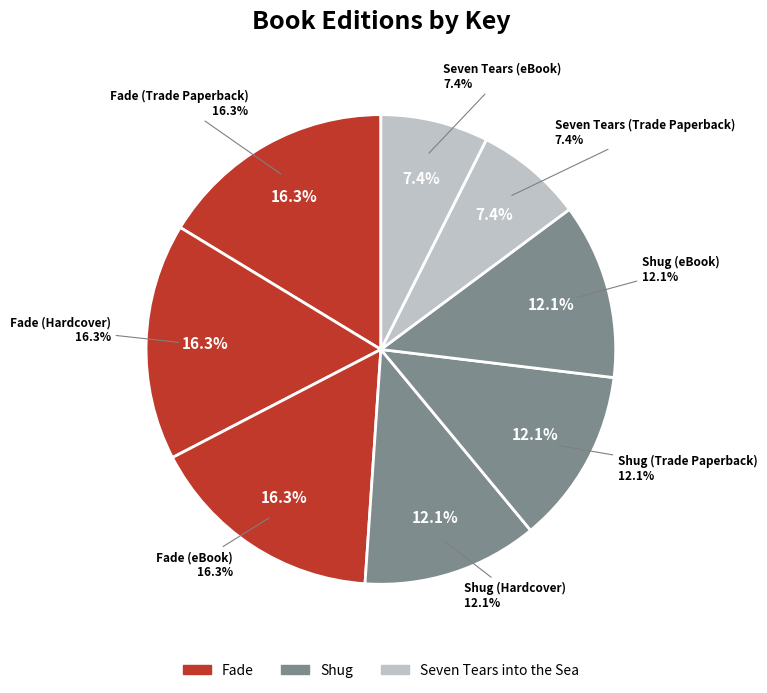

What is the largest slice in the pie chart?

Fade (Trade Paperback)